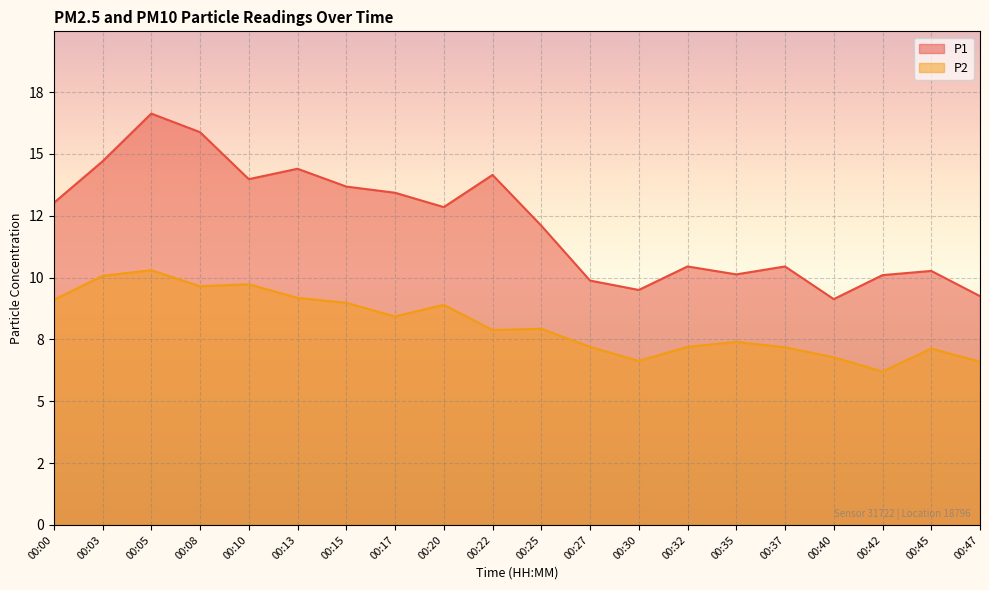

Count the number of data series in this chart.

2